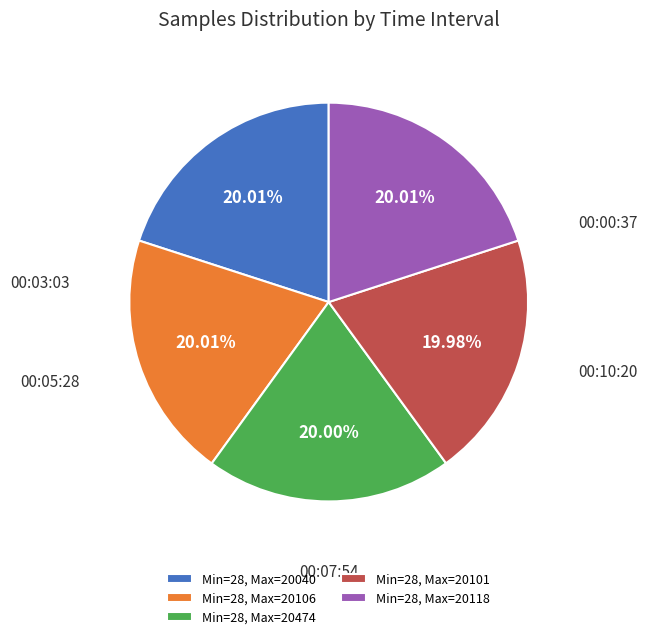

What is the ratio of the value at Min=28, Max=20474 to the value at Min=28, Max=20101?

1.0